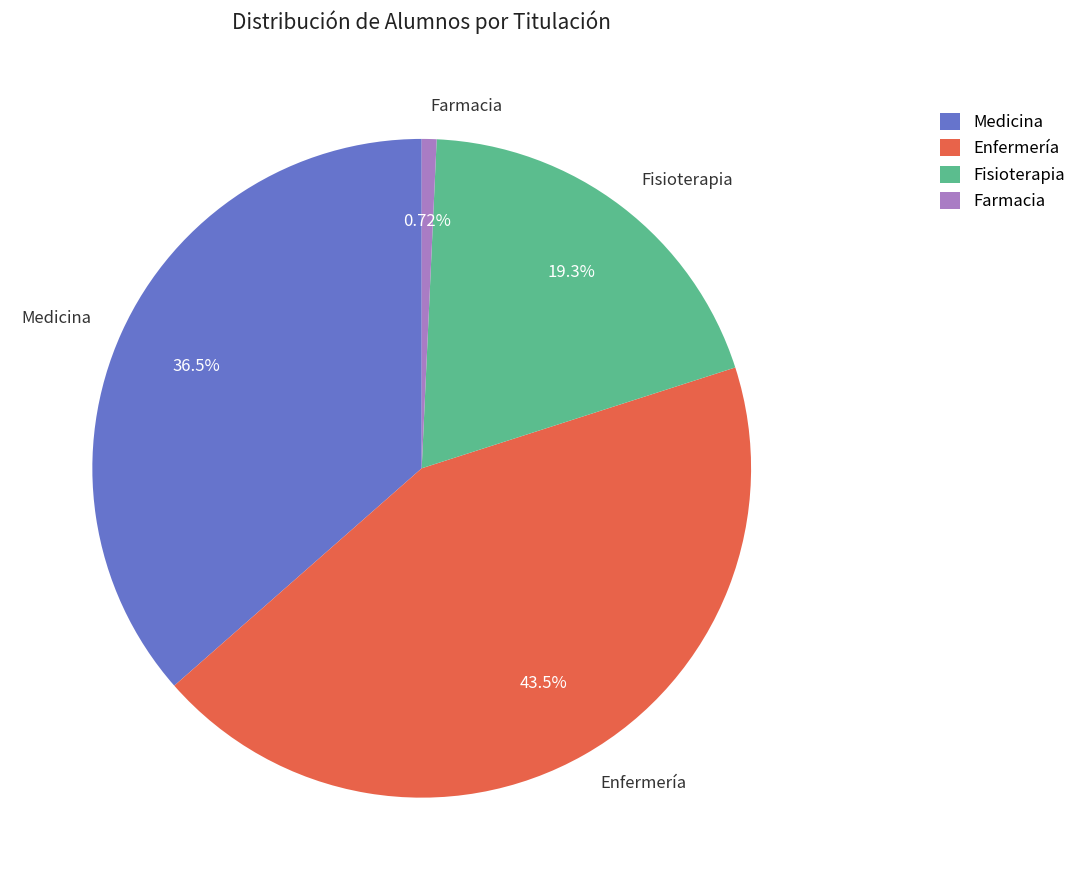

How many slices are in this pie chart?

4